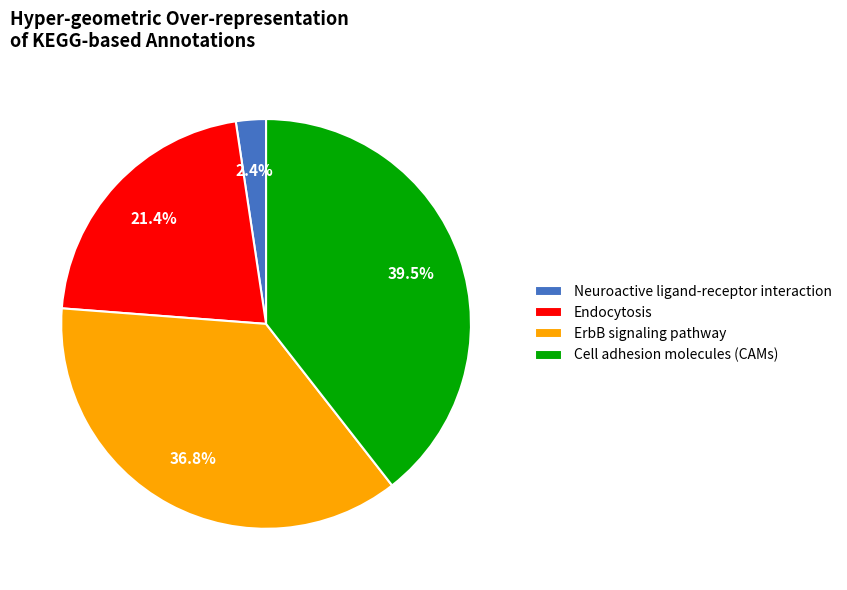

Does Cell adhesion molecules (CAMs) account for over 50% of the chart?

No